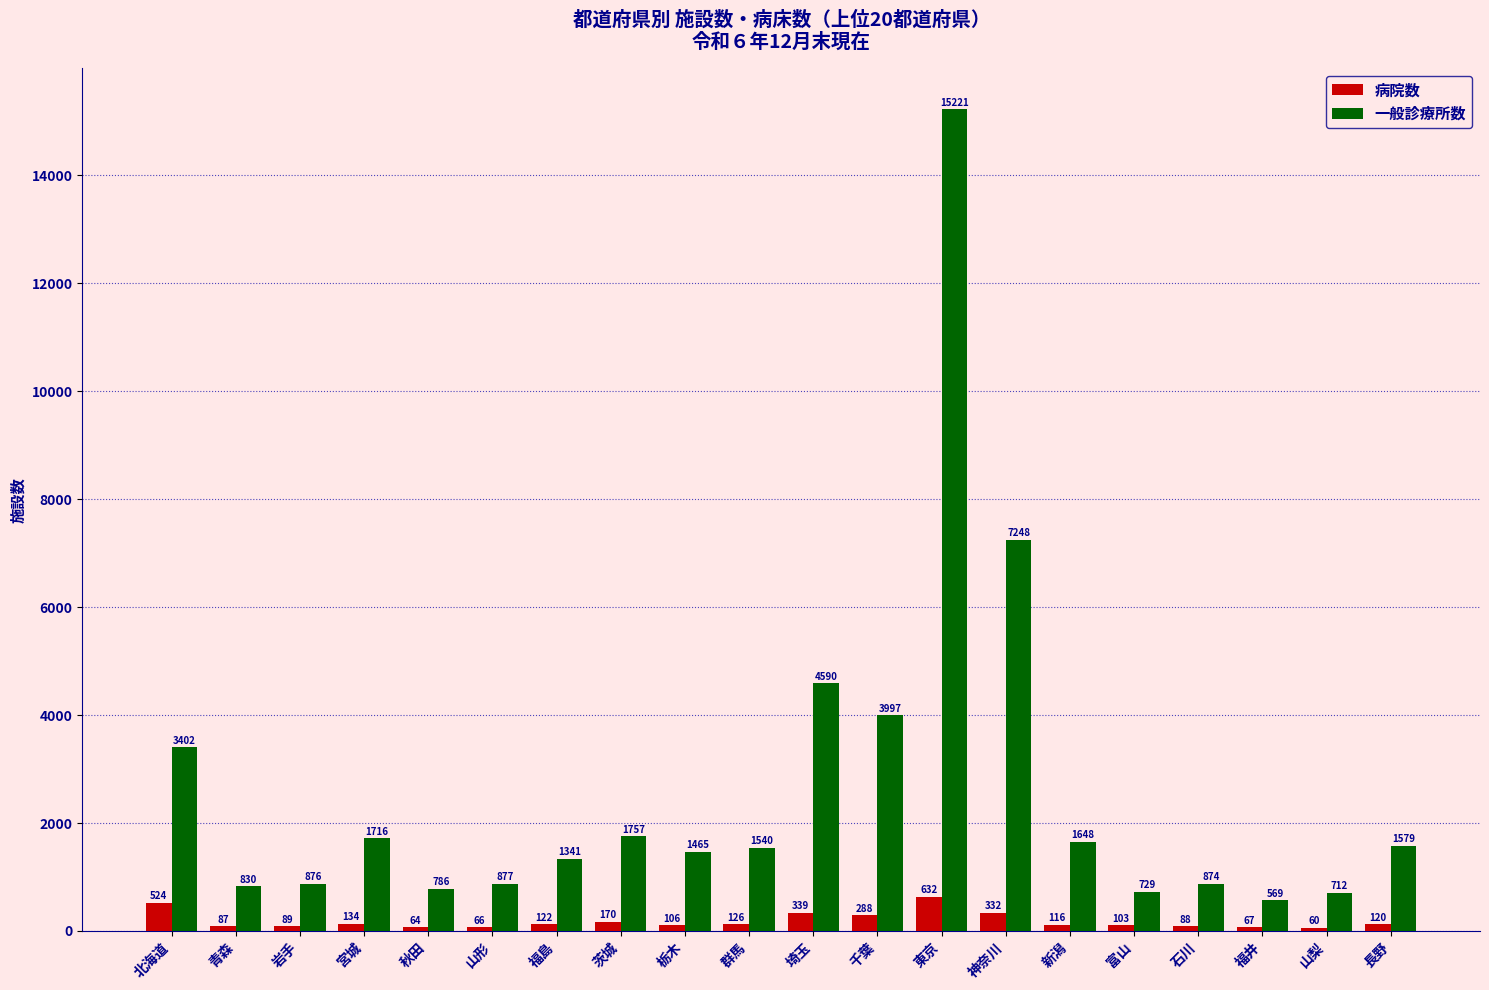

How many categories are shown in the chart?

20